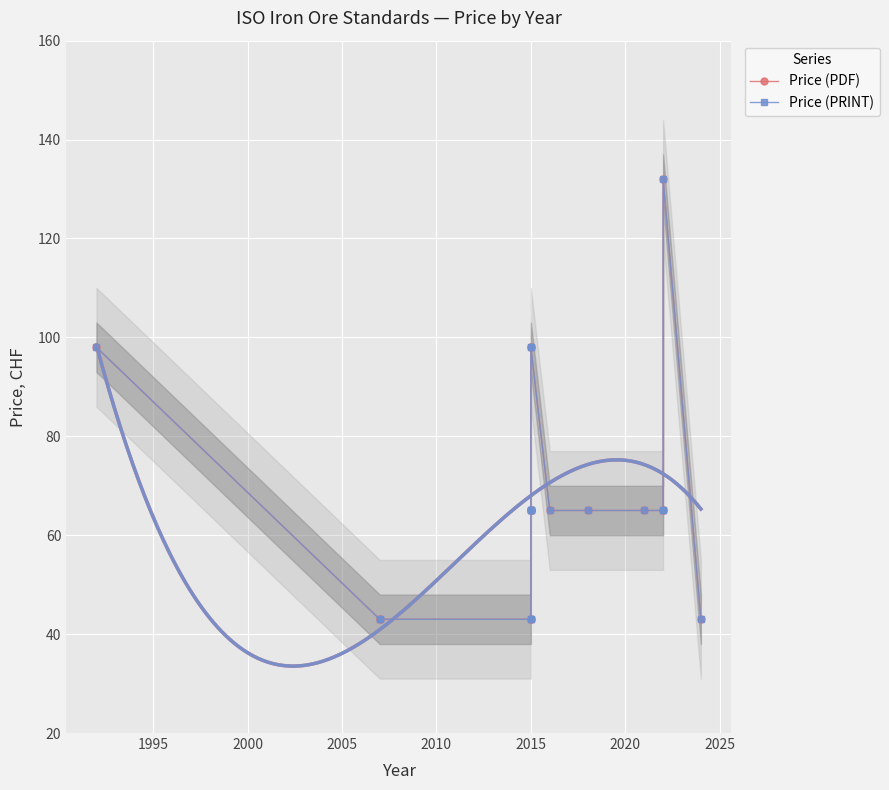

At how many categories does at least one series exceed 88?

4